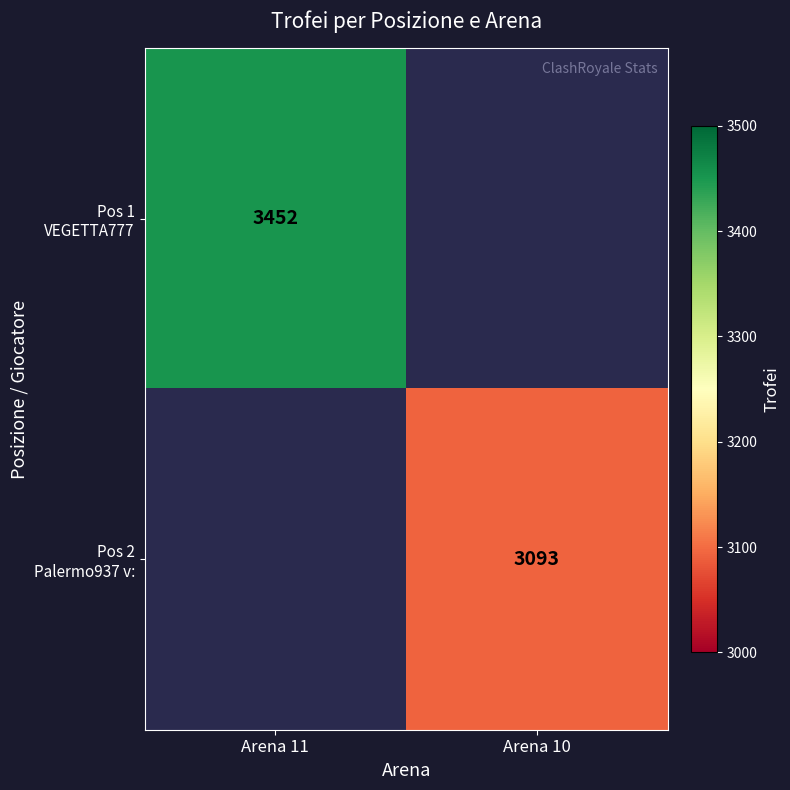

Which category has the highest value in the Pos 2 Palermo937 v: series?

Arena 11